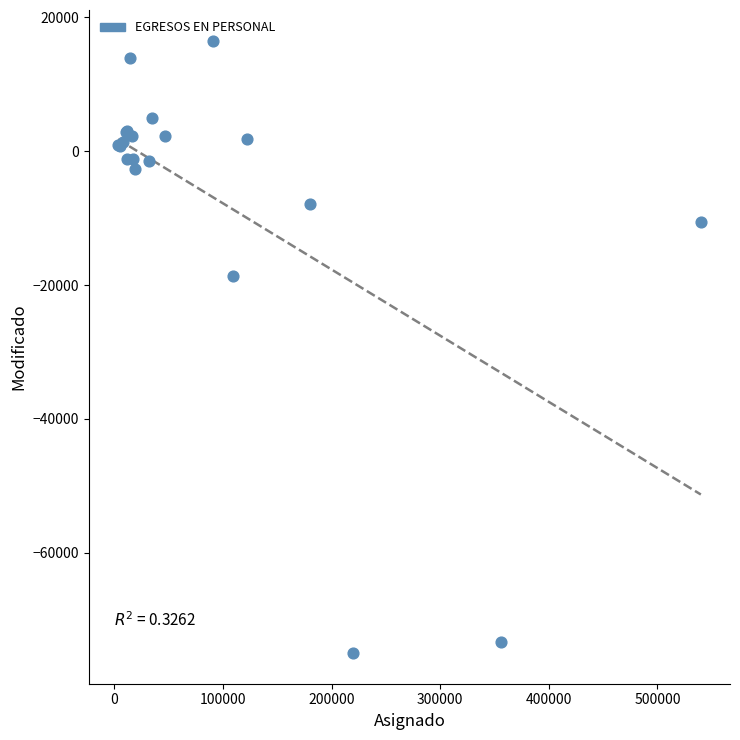

What Y value in the scatter plot is closest to -29234?

-18636.3